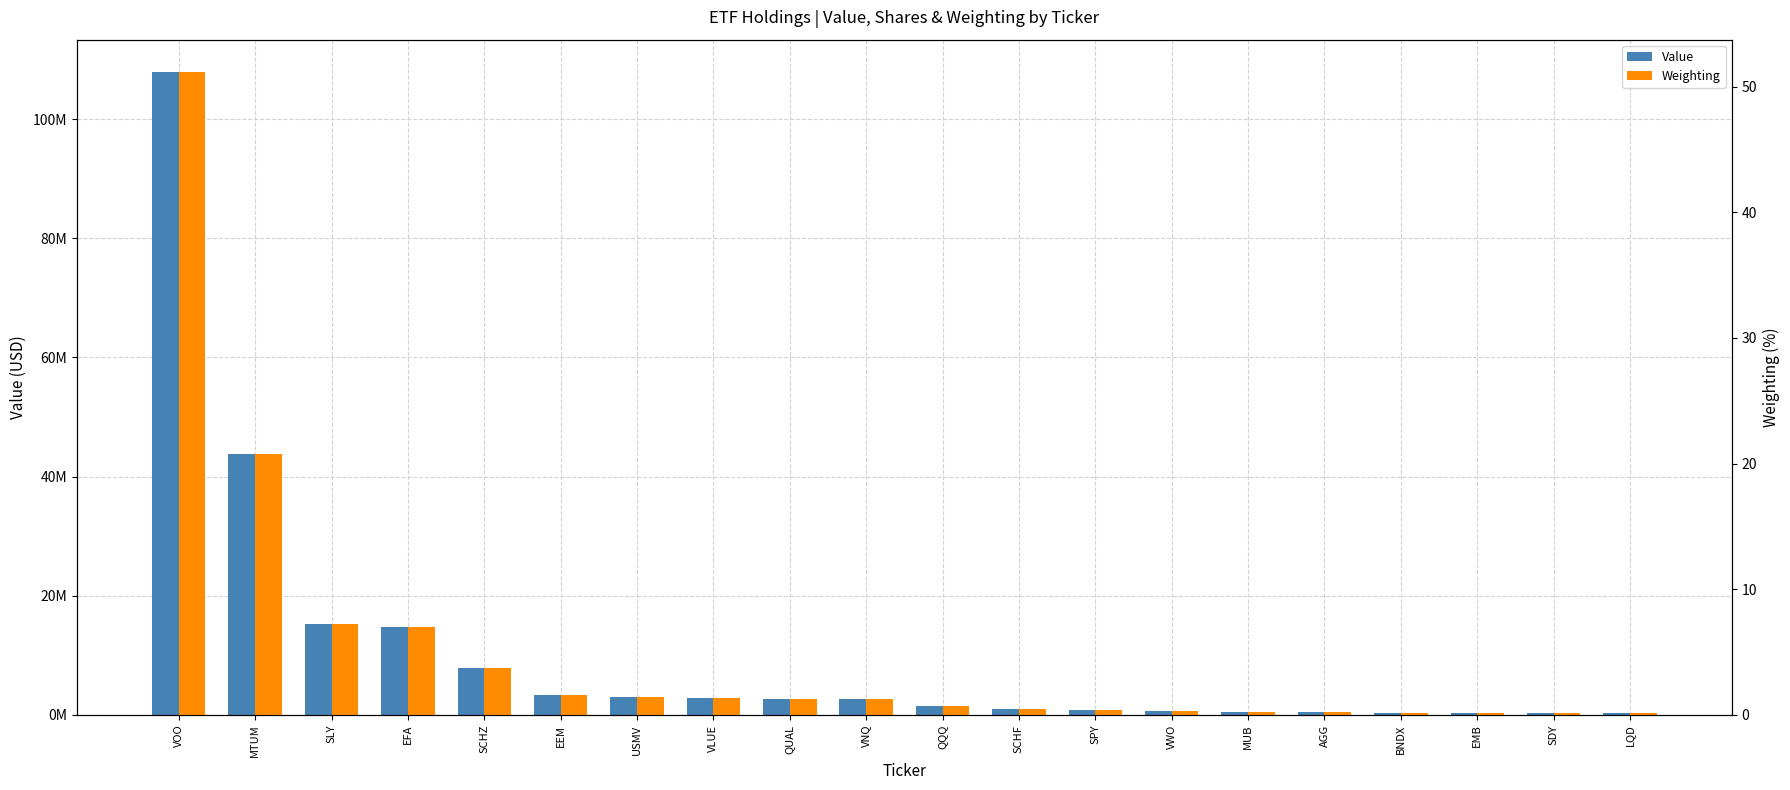

What is the lowest value of the Weighting series?

0.1